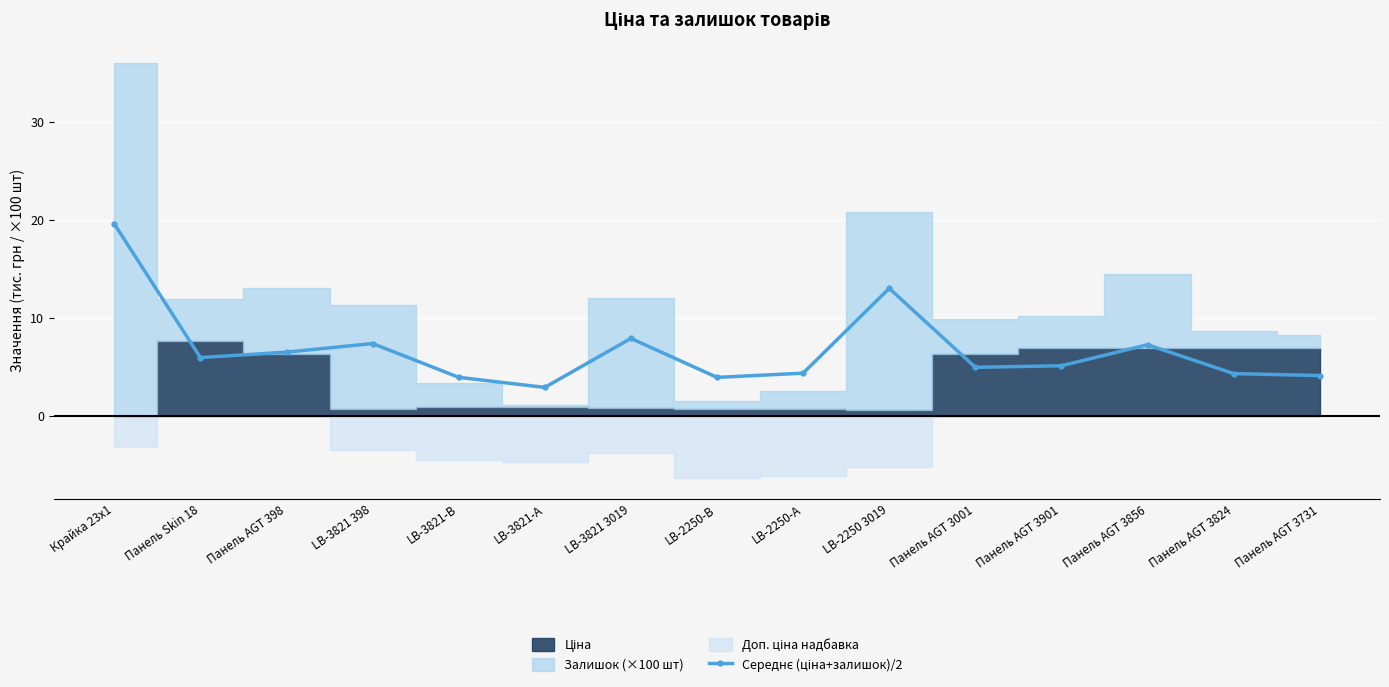

What is the difference between the maximum and second lowest values?

15.7